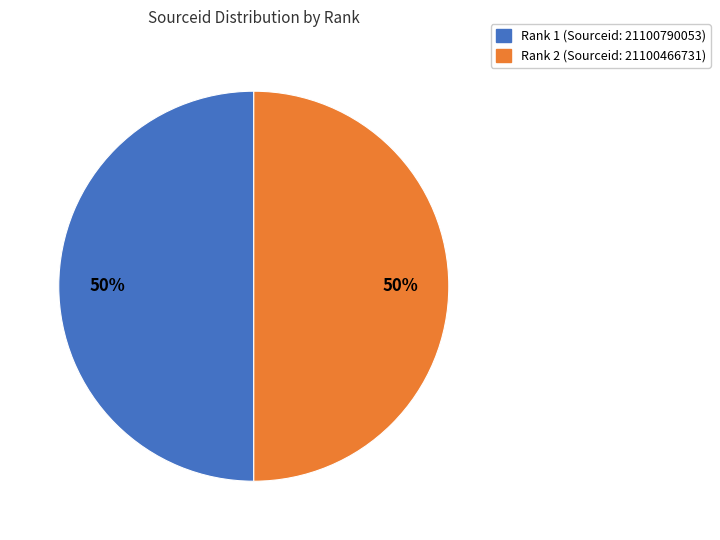

To the nearest percent, what portion does Rank 1 (Sourceid: 21100790053) represent?

50%